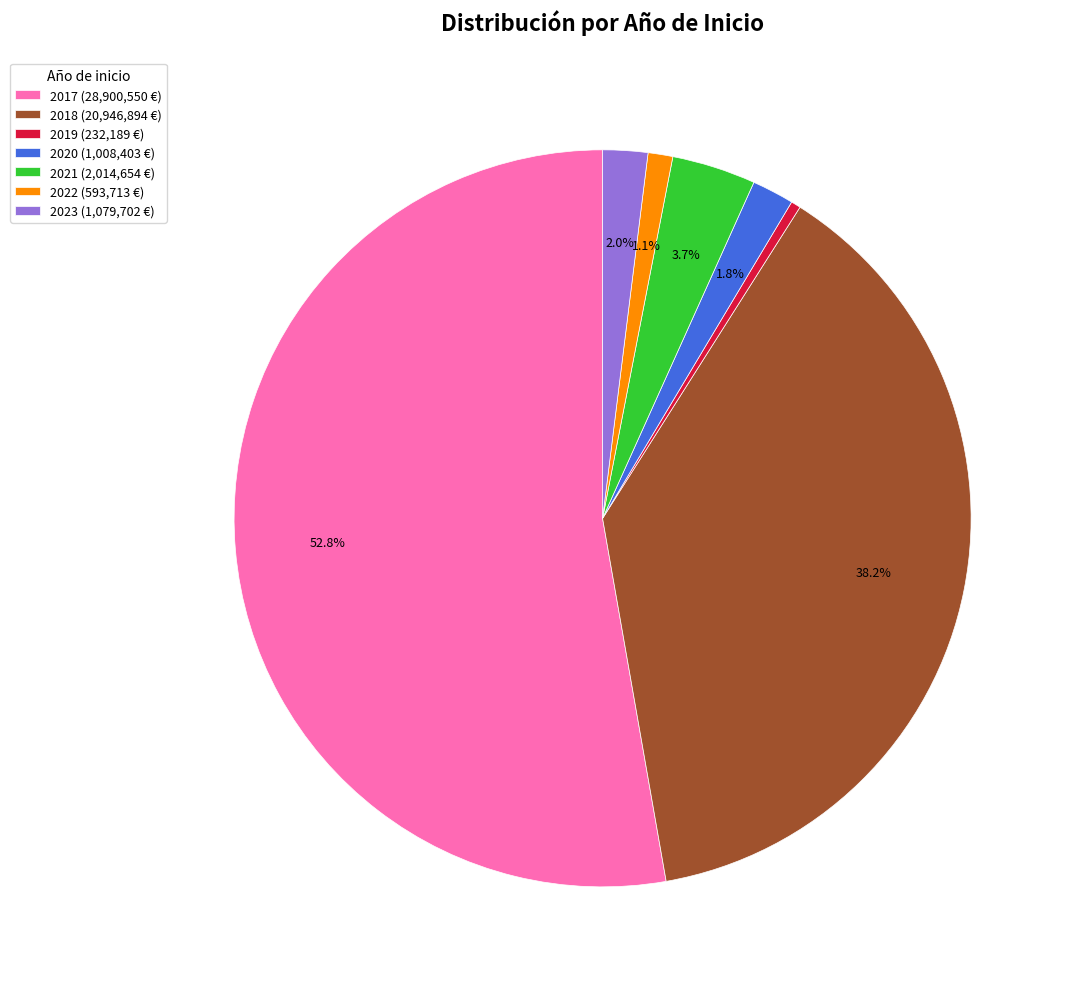

Is the sum of 2020 (1,008,403 €) and 2019 (232,189 €) greater than half?

No